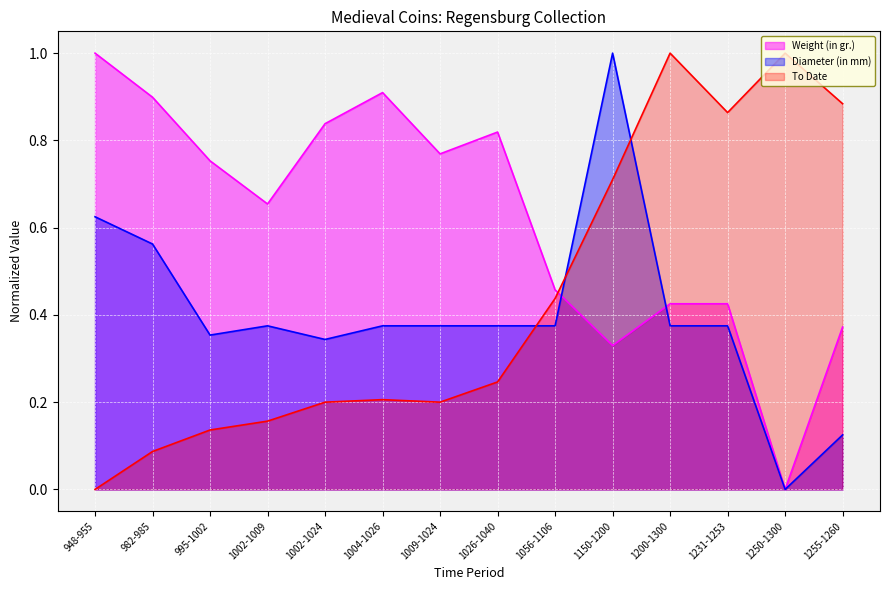

At which category is the sum across all series the highest?

1150-1200